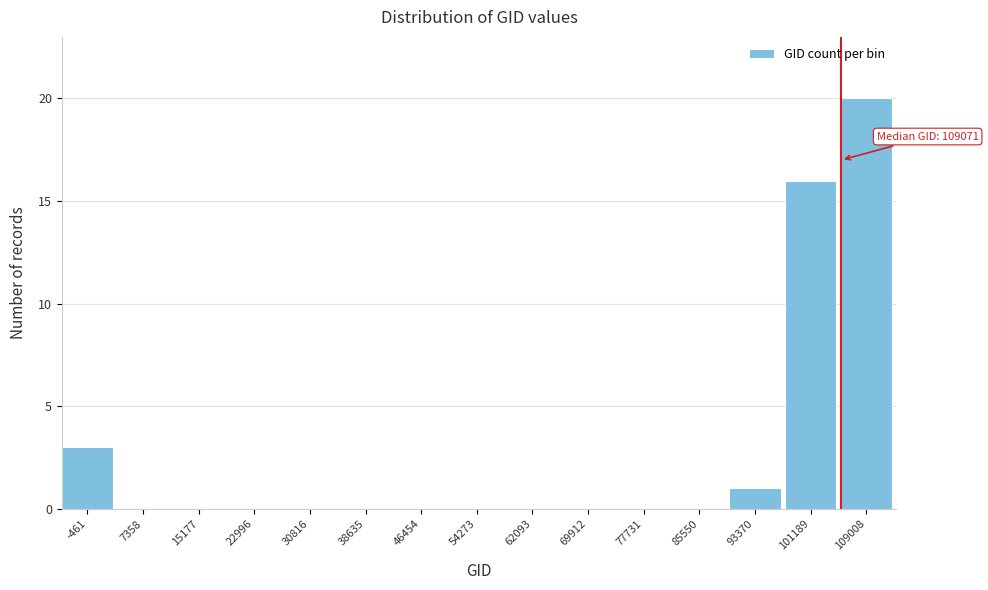

Reading left to right, what are all the values shown in this chart?

-461=3	7358=0	15177=0	22996=0	30816=0	38635=0	46454=0	54273=0	62093=0	69912=0	77731=0	85550=0	93370=1	101189=16	109008=20